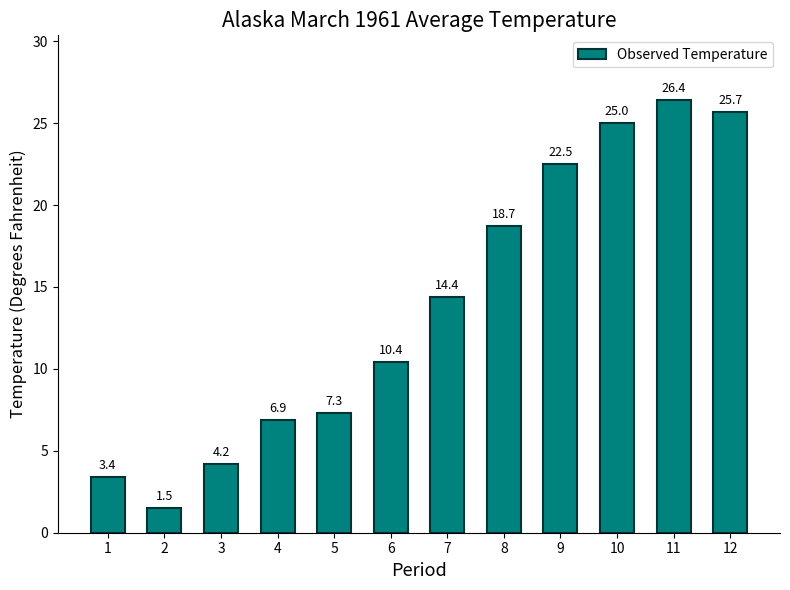

Reading left to right, transcribe all the data shown in this chart.

3.4	1.5	4.2	6.9	7.3	10.4	14.4	18.7	22.5	25.0	26.4	25.7